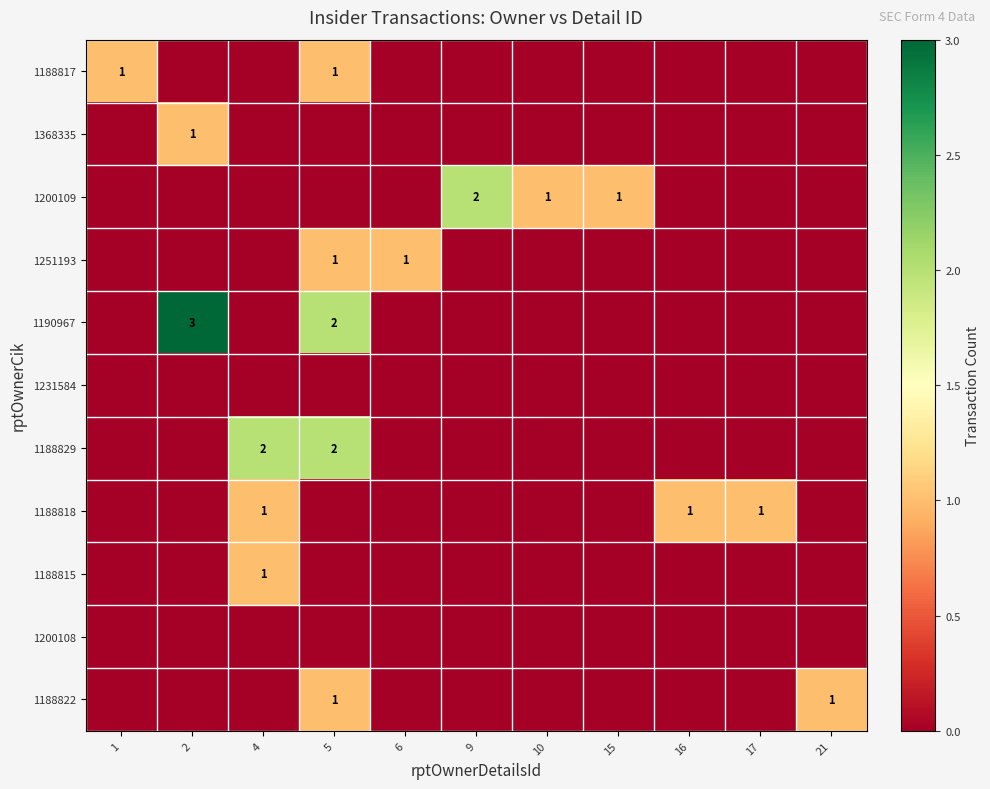

Rank the series at 6 from highest to lowest value.

1251193, 1188817, 1368335, 1200109, 1190967, 1231584, 1188829, 1188818, 1188815, 1200108, 1188822